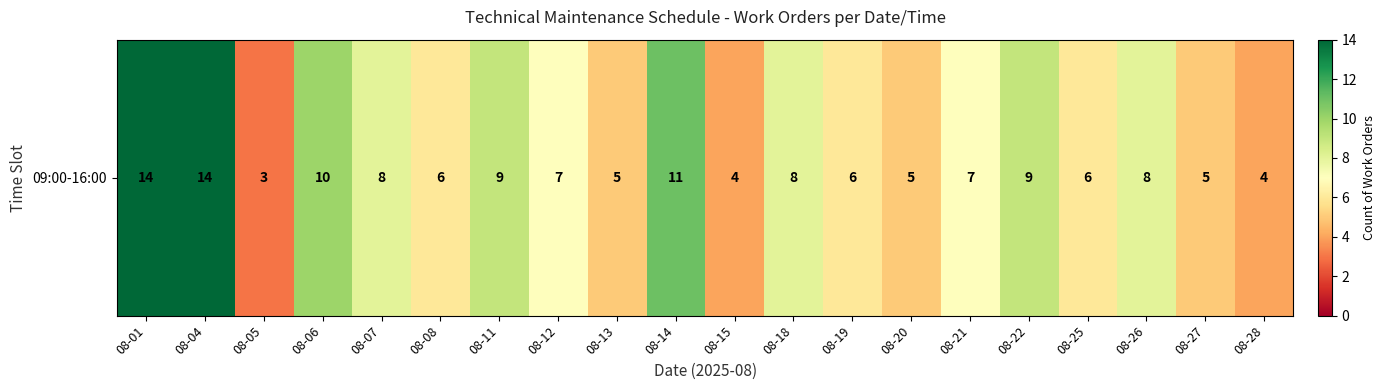

What is the greatest value displayed?

14